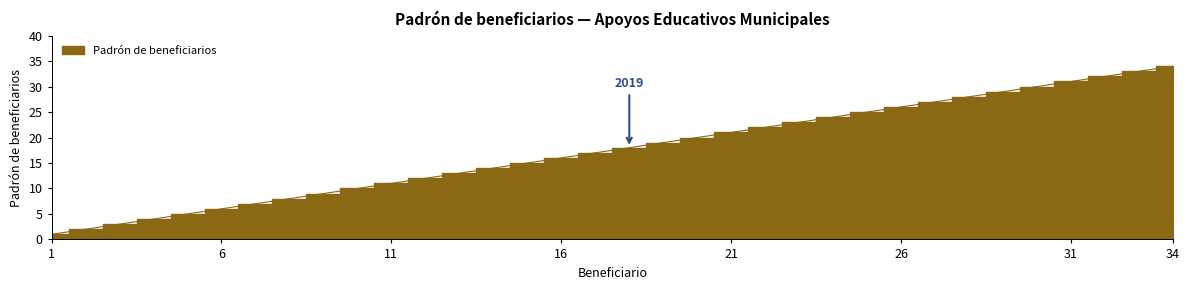

What is the difference between the maximum and minimum values?

33